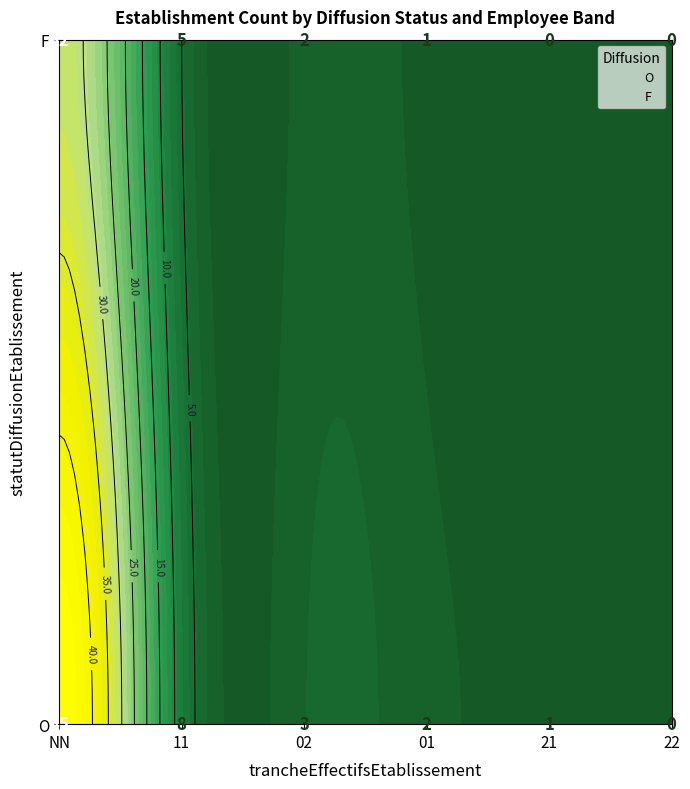

Is the value of O_02 at 5 greater than the value of O_NN at 3?

No